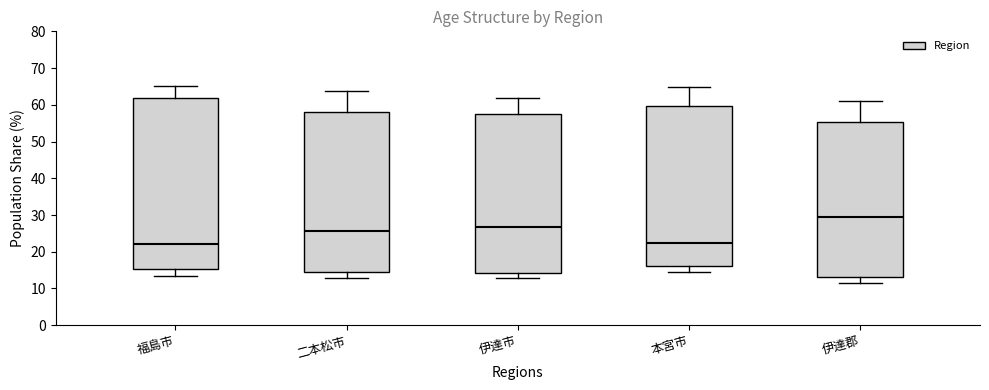

Reading left to right, transcribe this box plot: for each box, give where its median line is, the range the box spans, and where its two whiskers end, as read against the y-axis. The values are not printed on the chart, so give them approximately, as read against the axis.

福島市: median 22, box 15 to 62, whiskers 13 to 65
二本松市: median 26, box 14 to 58, whiskers 13 to 64
伊達市: median 27, box 14 to 57, whiskers 13 to 62
本宮市: median 22, box 16 to 60, whiskers 15 to 65
伊達郡: median 30, box 13 to 55, whiskers 12 to 61